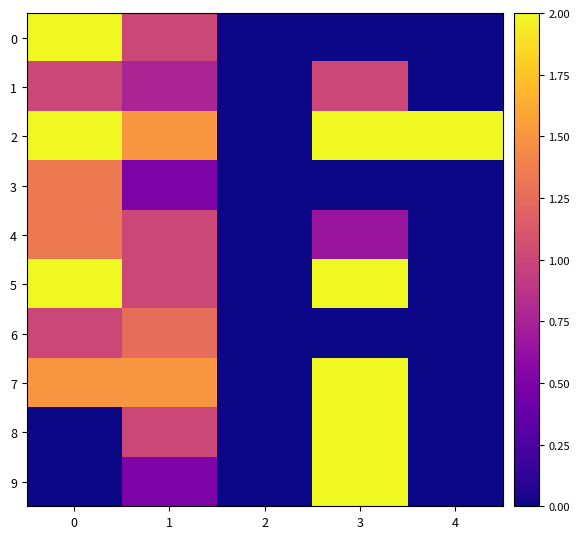

At how many categories does at least one series exceed 0?

4